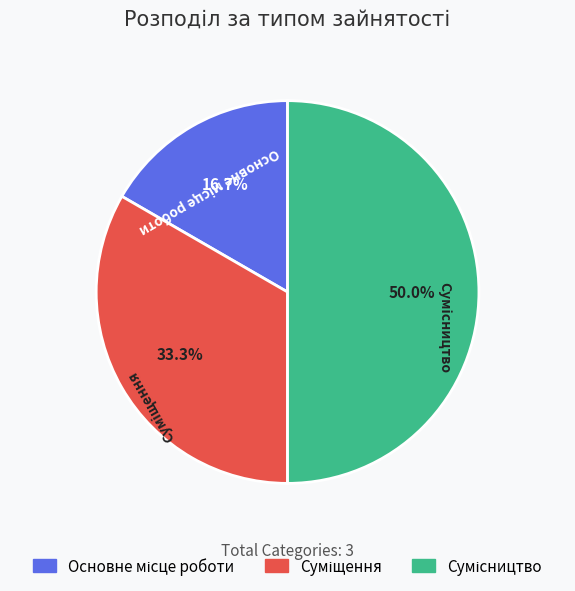

Rank the categories by value from highest to lowest.

Сумісництво, Суміщення, Основне місце роботи